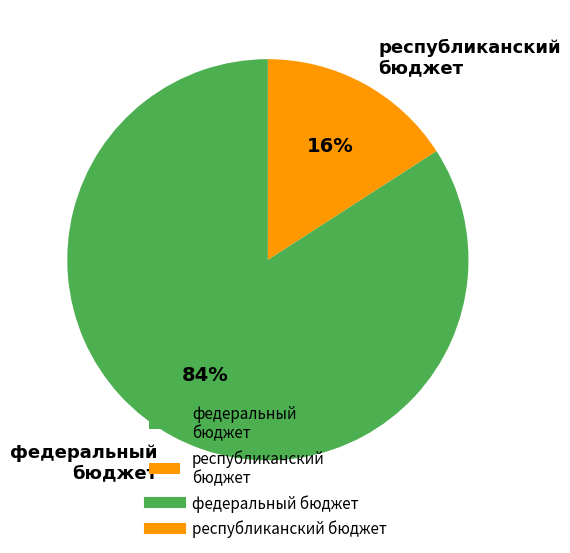

Combined, do республиканский бюджет and федеральный бюджет account for over 50%?

Yes